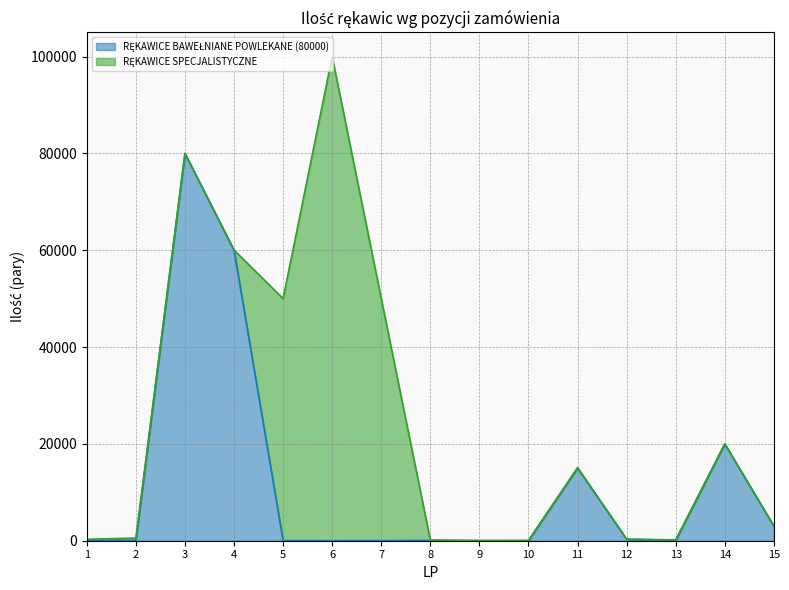

How many points are lower than both their immediate neighbors (excluding endpoints)?

4